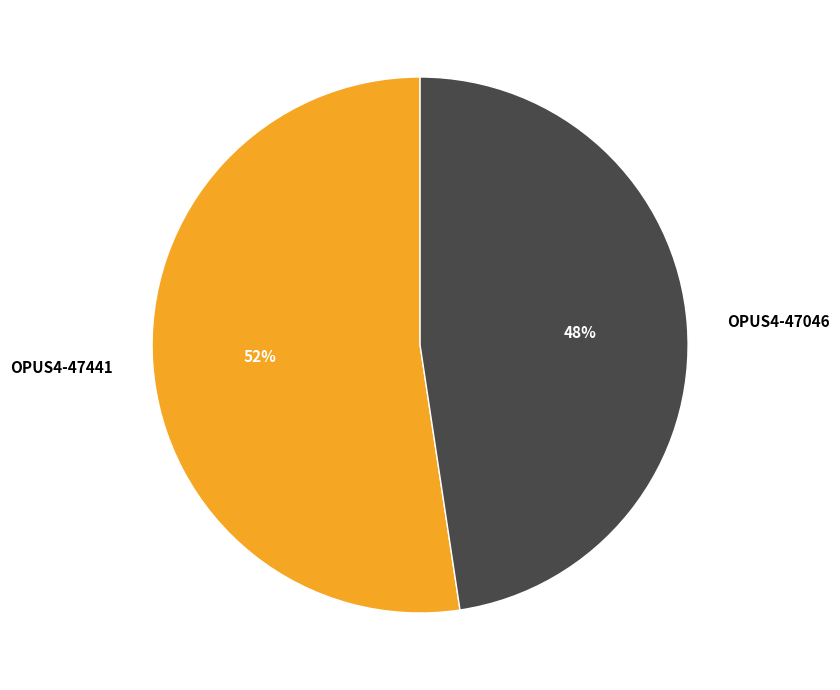

To the nearest percent, what percentage of the pie is OPUS4-47046?

48%